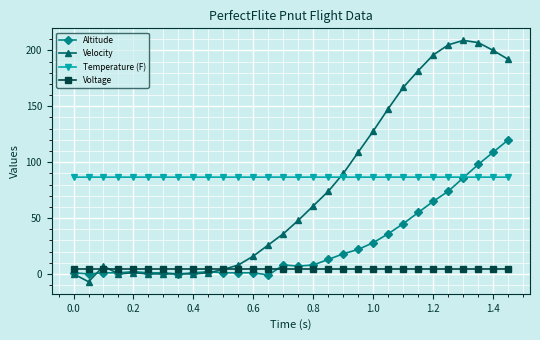

Reading left to right, list all the values displayed in this chart.

Altitude: 1.0	0.0	1.0	1.0	2.0	1.0	1.0	0.0	1.0	2.0	1.0	1.0	1.0	-1.0	8.0	7.0	8.0	13.0	18.0	22.0	28.0	36.0	45.0	55.0	65.0	74.0	86.0	98.0	109.0	120.0
Velocity: 0.0	-7.0	7.0	0.0	1.0	0.0	0.0	0.0	0.0	1.0	4.0	8.0	16.0	26.0	36.0	48.0	61.0	74.0	90.0	109.0	128.0	148.0	167.0	182.0	196.0	205.0	209.0	207.0	200.0	192.0
Temperature (F): 86.6	86.6	86.6	86.6	86.6	86.6	86.6	86.6	86.6	86.6	86.6	86.6	86.6	86.6	86.6	86.6	86.6	86.6	86.6	86.6	86.6	86.6	86.6	86.6	86.6	86.6	86.6	86.6	86.6	86.6
Voltage: 4.1	4.1	4.1	4.1	4.1	4.1	4.1	4.1	4.1	4.1	4.1	4.1	4.1	4.1	4.1	4.1	4.1	4.1	4.1	4.1	4.1	4.1	4.1	4.1	4.1	4.1	4.1	4.1	4.1	4.1